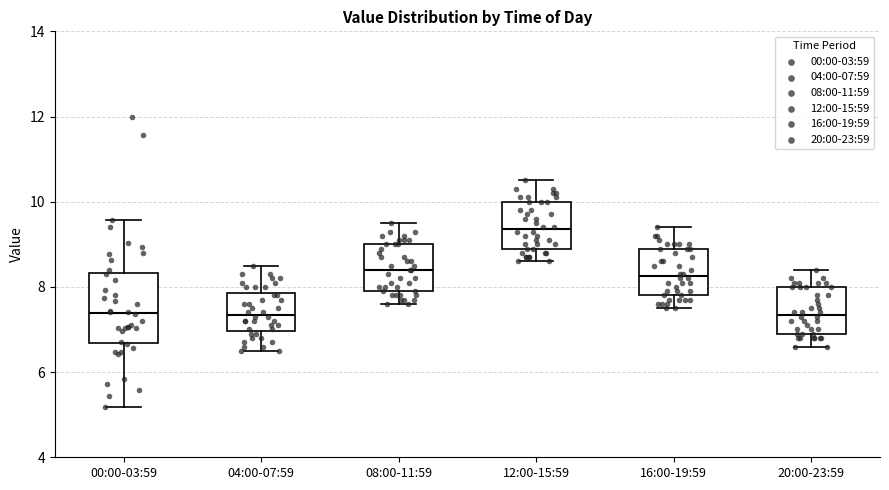

Where does the lower whisker of the box for 00:00-03:59 end on the y-axis? The values are not printed on the chart, so give them approximately, as read against the axis.

5.2